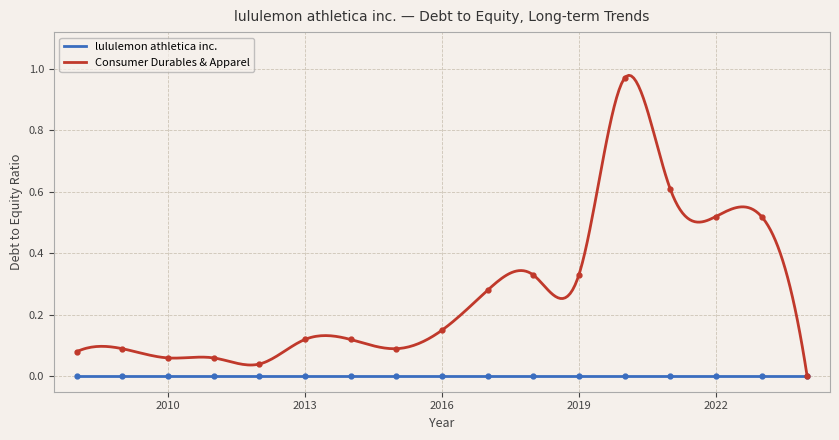

True or false: the data has more than 1 interior local peaks.

True